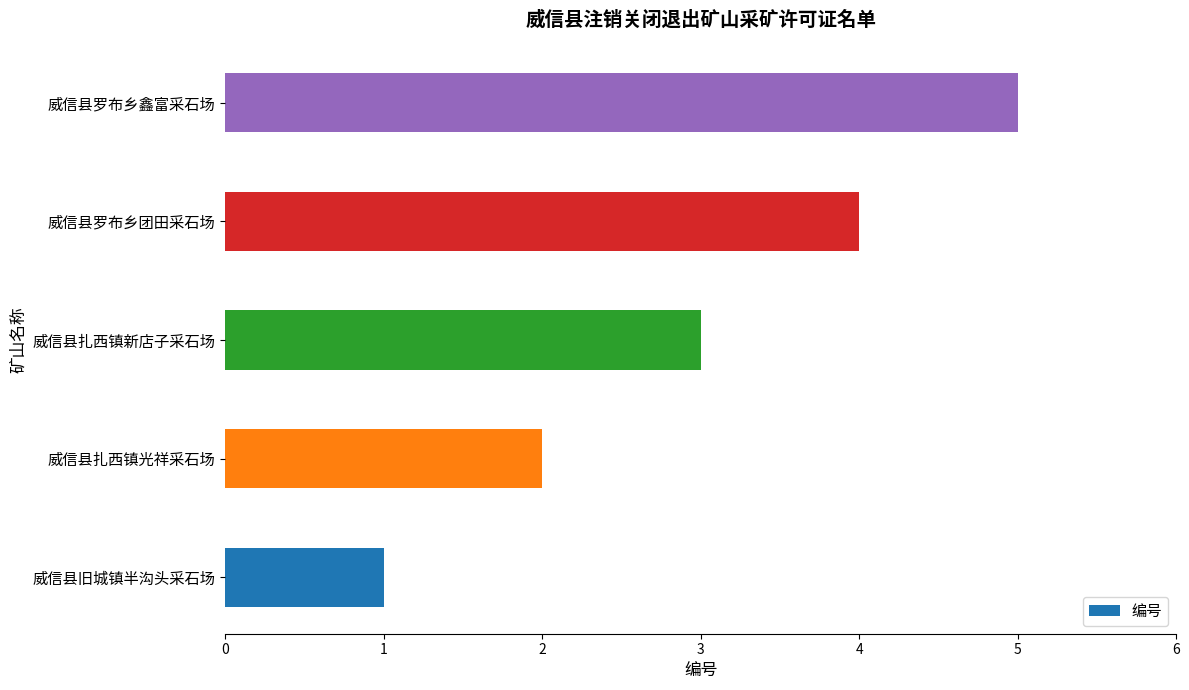

The chart shows a value of 7 at 威信县罗布乡鑫富采石场. True or false?

False